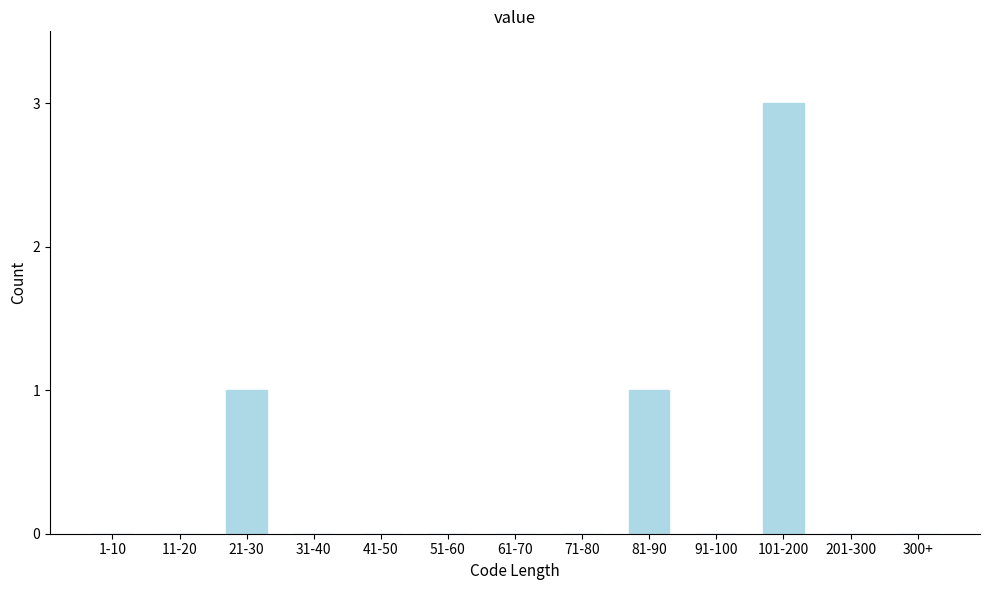

Reading right to left, extract all data points from this chart.

300+=0	201-300=0	101-200=3	91-100=0	81-90=1	71-80=0	61-70=0	51-60=0	41-50=0	31-40=0	21-30=1	11-20=0	1-10=0